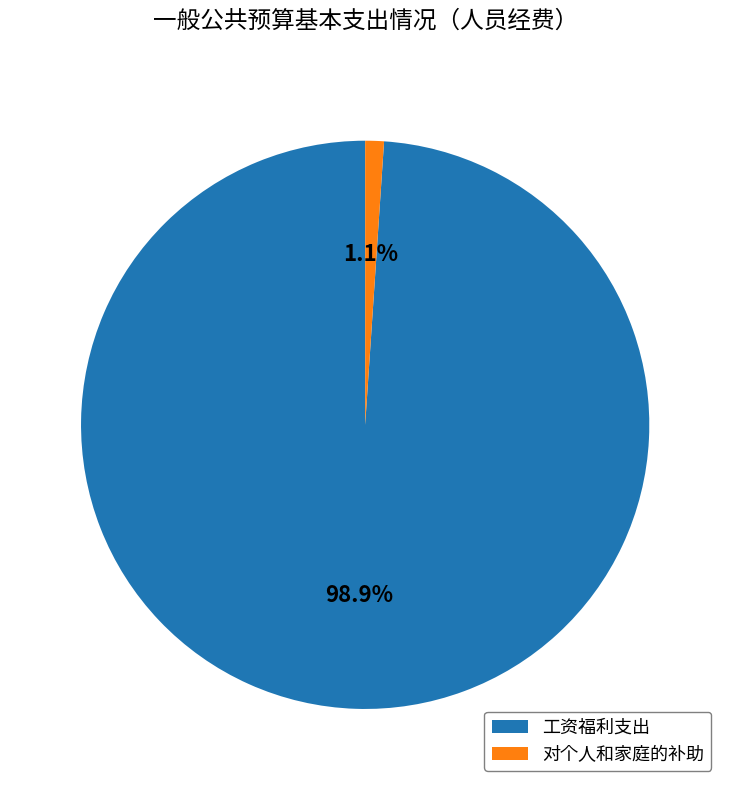

Between 工资福利支出 and 对个人和家庭的补助, which is larger?

工资福利支出